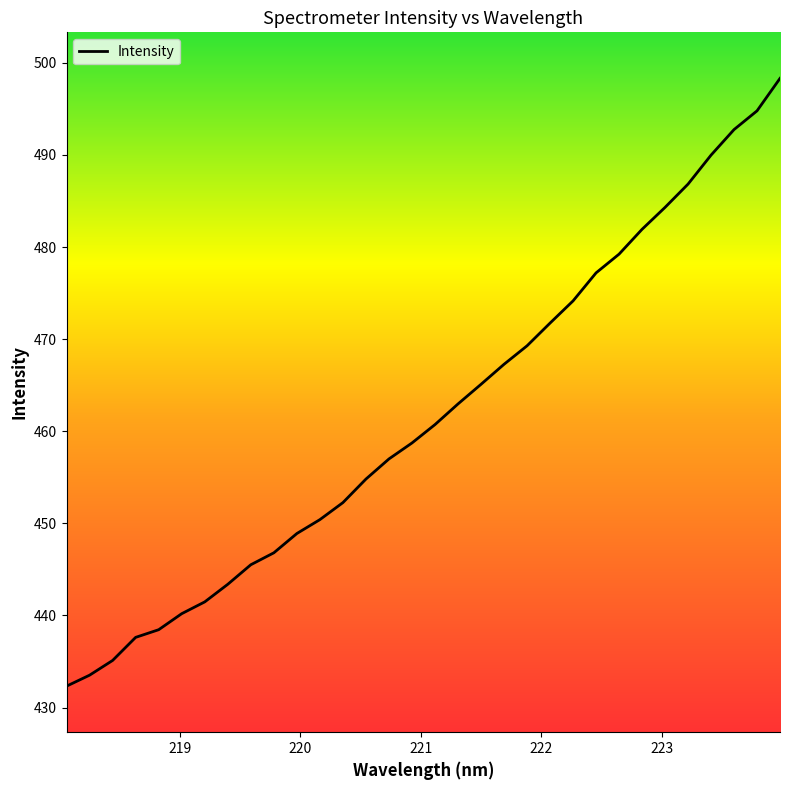

What is the smallest value displayed?

432.3